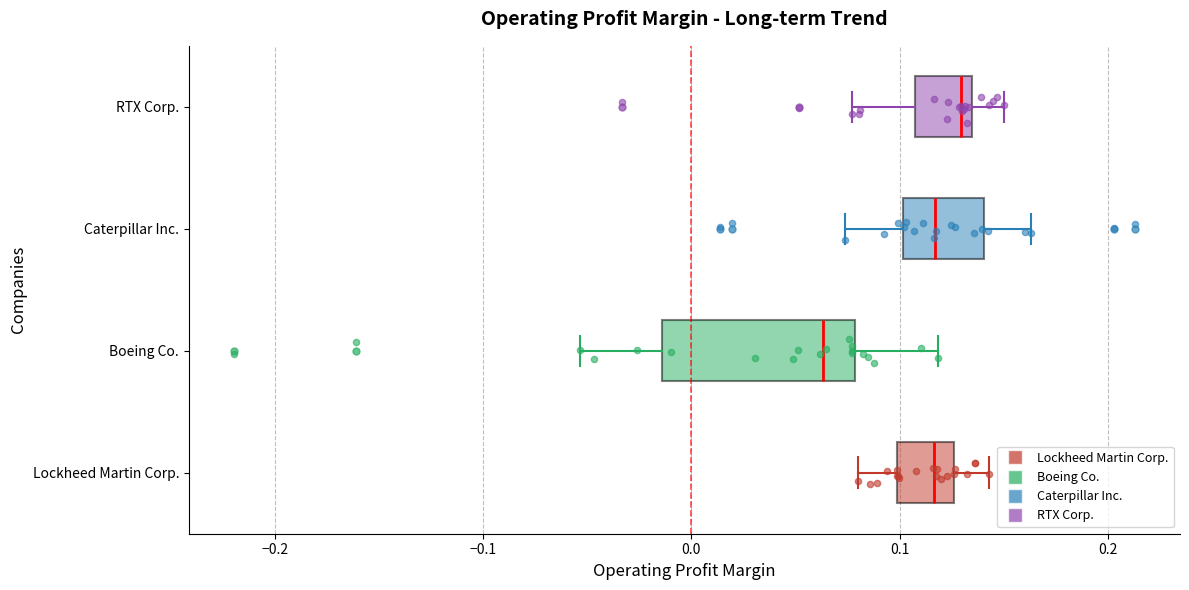

Reading bottom to top, transcribe this box plot: for each box, give where its median line is, the range the box spans, and where its two whiskers end, as read against the x-axis. The values are not printed on the chart, so give them approximately, as read against the axis.

Lockheed Martin Corp.: median 0.12, box 0.10 to 0.13, whiskers 0.08 to 0.14
Boeing Co.: median 0.06, box -0.01 to 0.08, whiskers -0.05 to 0.12
Caterpillar Inc.: median 0.12, box 0.10 to 0.14, whiskers 0.07 to 0.16
RTX Corp.: median 0.13 (just left of the box's right edge), box 0.11 to 0.13, whiskers 0.08 to 0.15